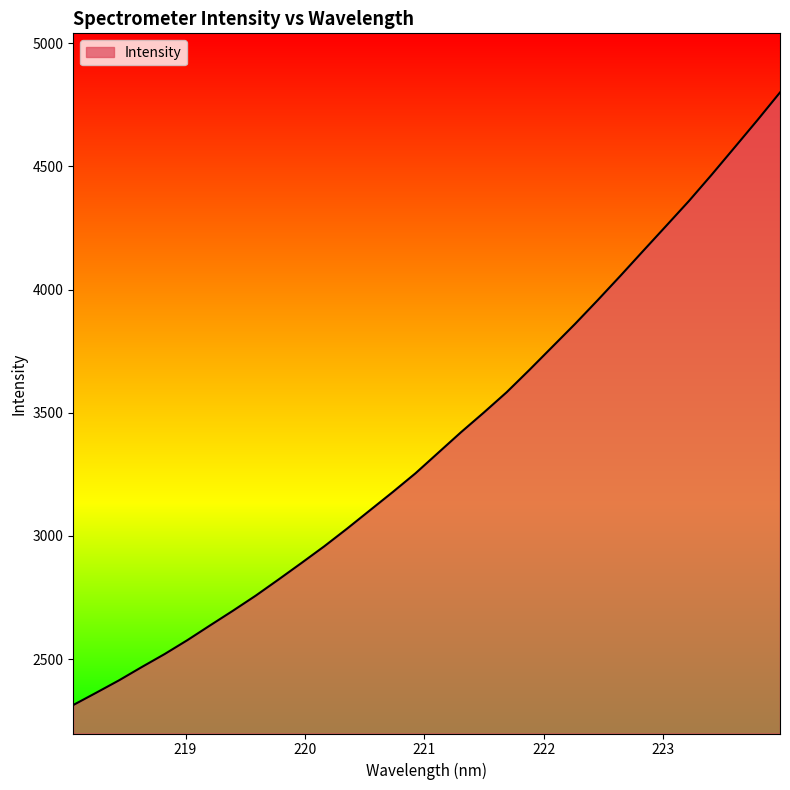

What is the maximum value shown in the chart?

4800.4